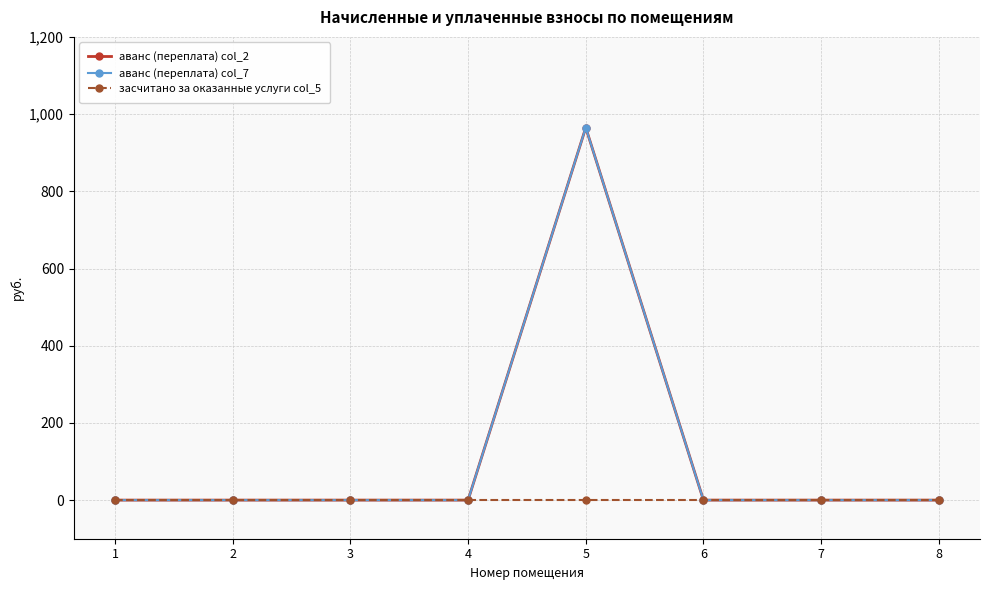

How many data points in аванс (переплата) col_2 are above 0?

1